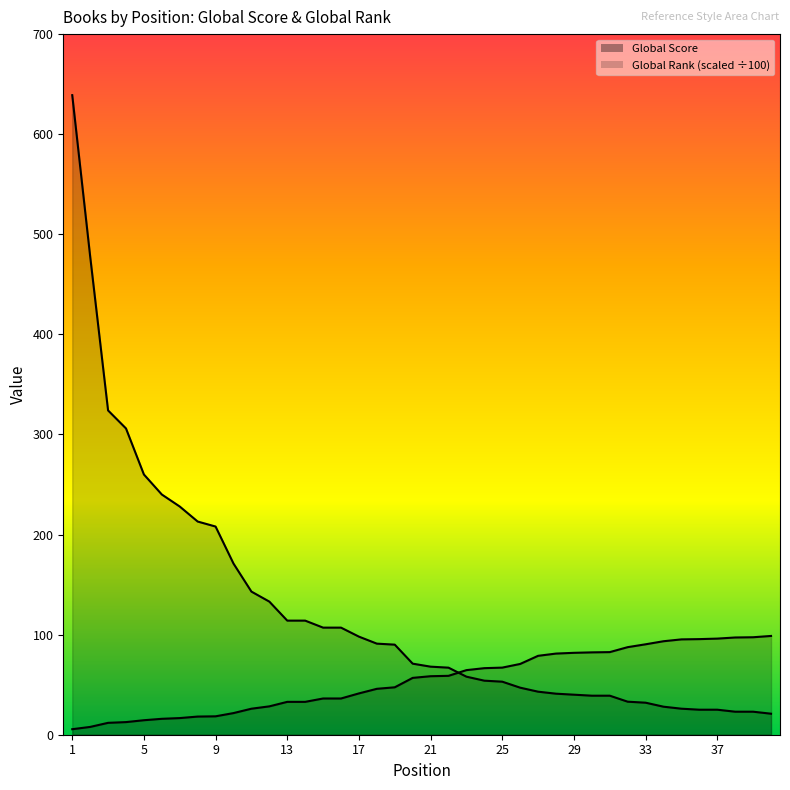

Rank the categories by Global Rank (scaled) value from highest to lowest.

40, 39, 38, 37, 36, 35, 34, 33, 32, 31, 30, 29, 28, 27, 26, 25, 24, 23, 22, 21, 20, 19, 18, 17, 15, 16, 13, 14, 12, 11, 10, 9, 8, 7, 6, 5, 4, 3, 2, 1